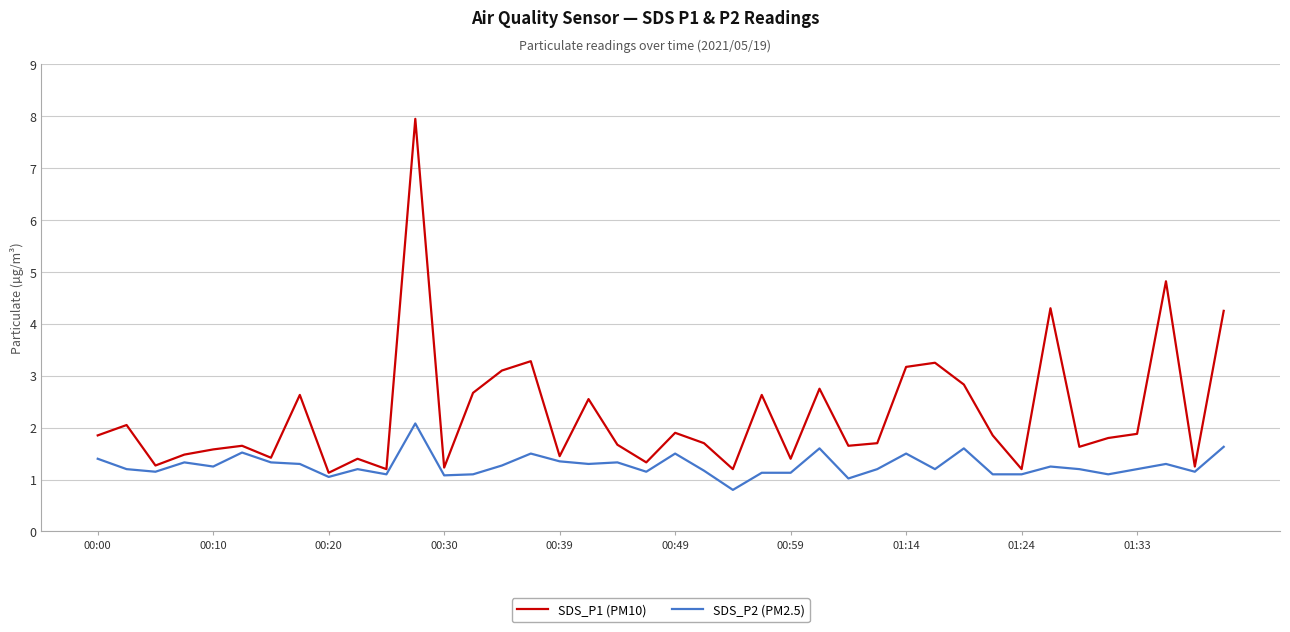

True or false: SDS_P1 (PM10) and SDS_P2 (PM2.5) intersect in this chart.

False